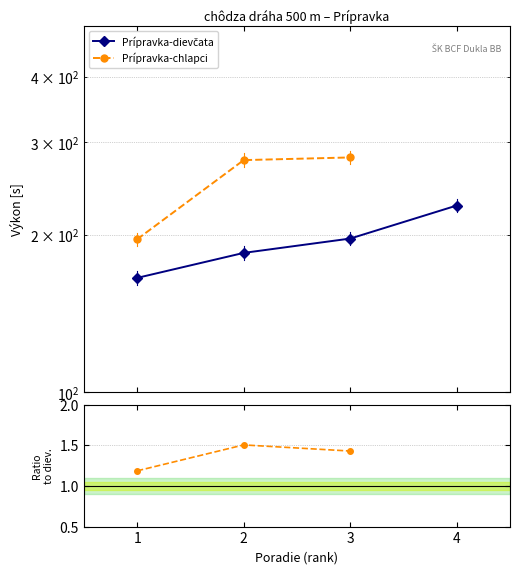

What is the sum of the values at 2 and 1?

349.9